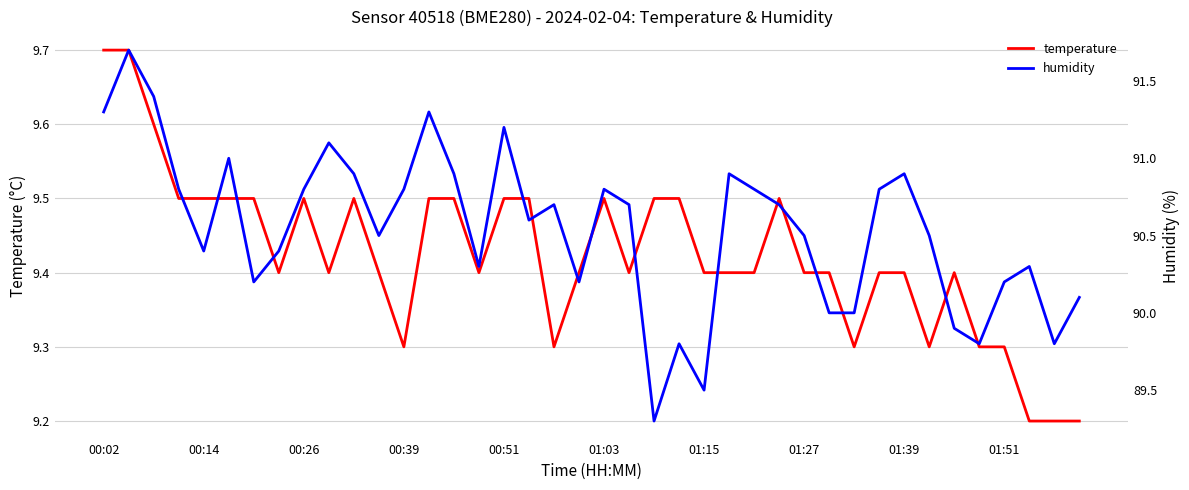

What is the maximum value for temperature?

9.7